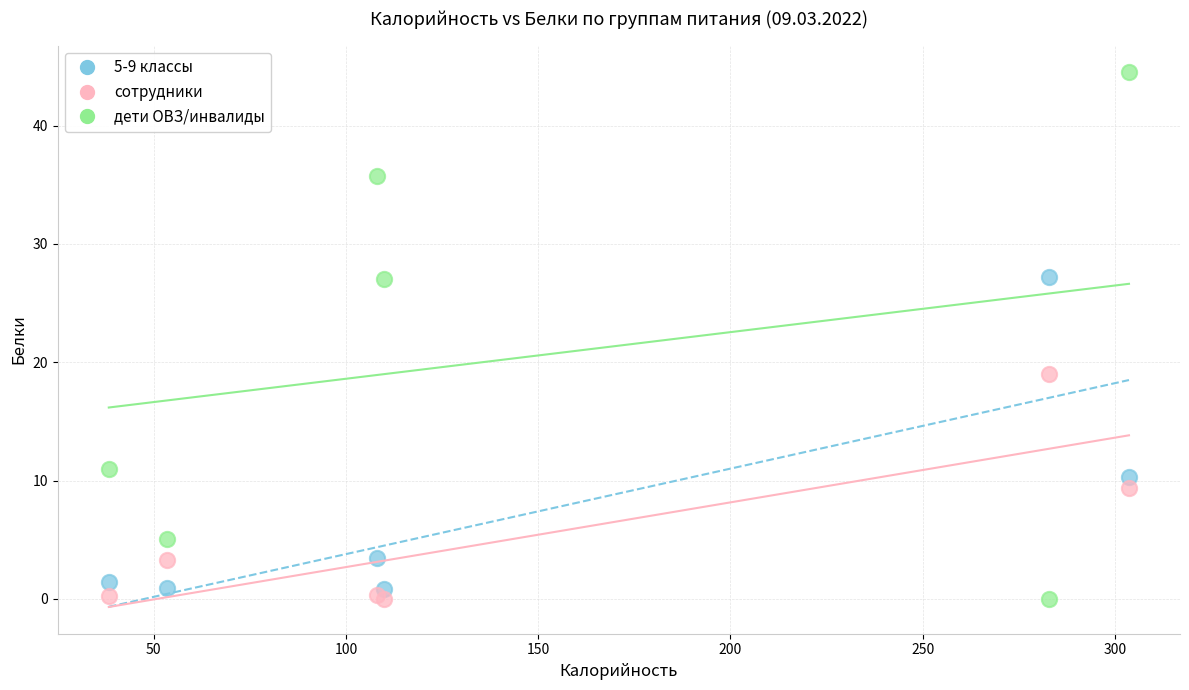

Across all series, what Y value is closest to 22?

19.0